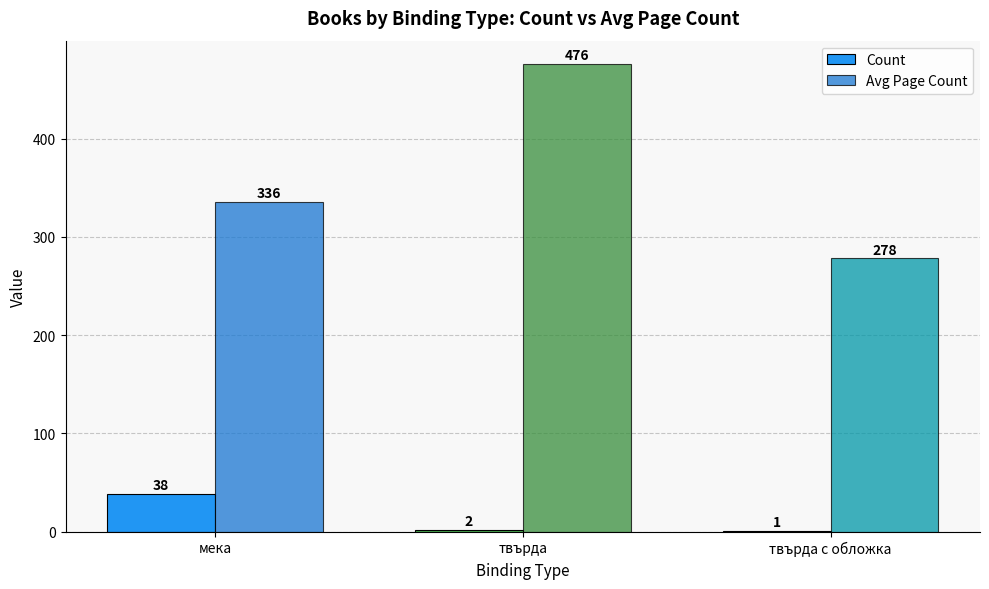

At which category is the sum across all series the highest?

твърда